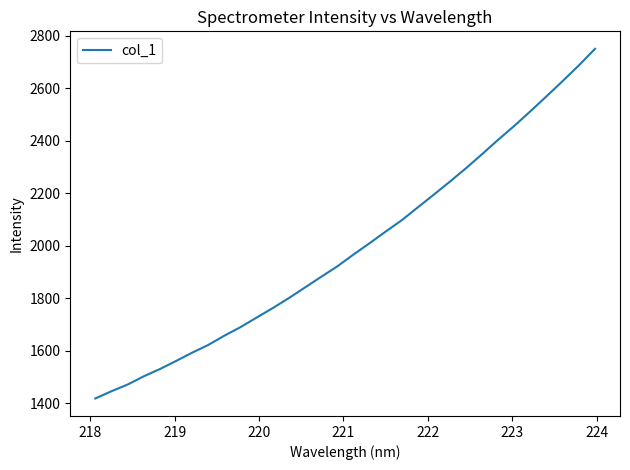

What is the difference between the maximum and minimum values?

1331.9